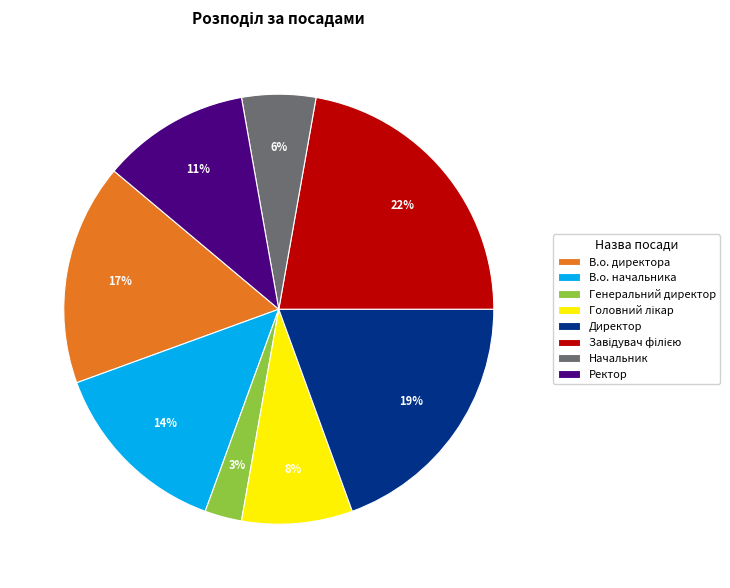

Is there any slice that represents more than half of the pie?

No